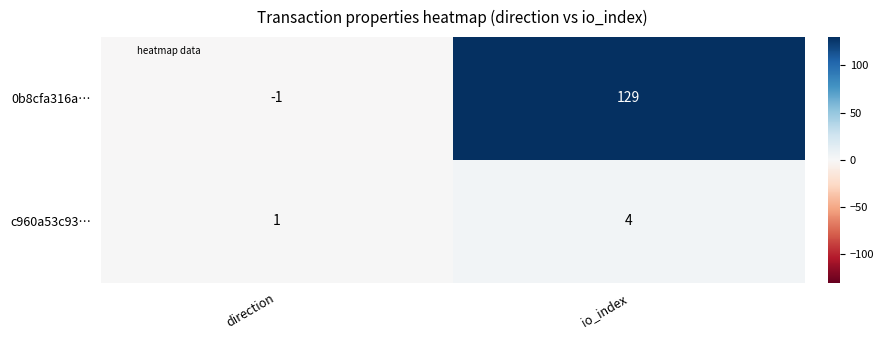

Which category has the highest value in the c960a53c93… series?

io_index